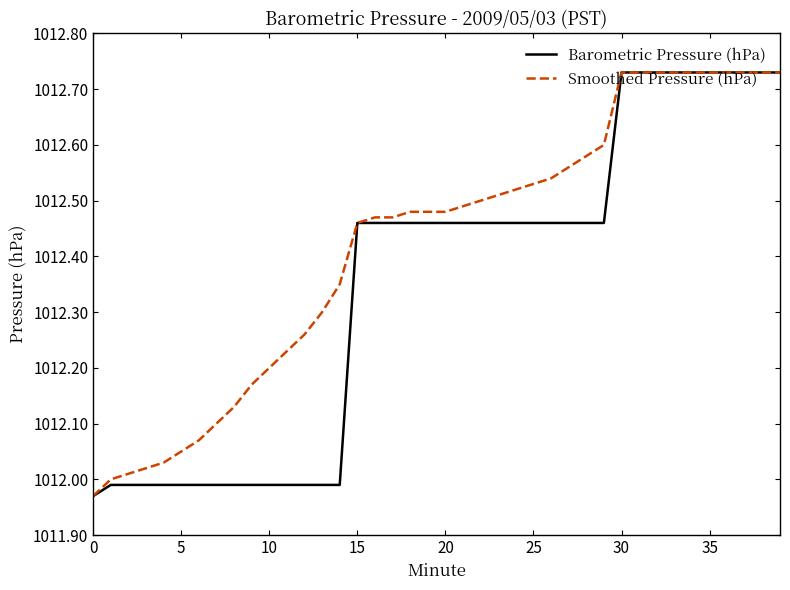

Which series has the largest total across all categories?

Smoothed Pressure (hPa)